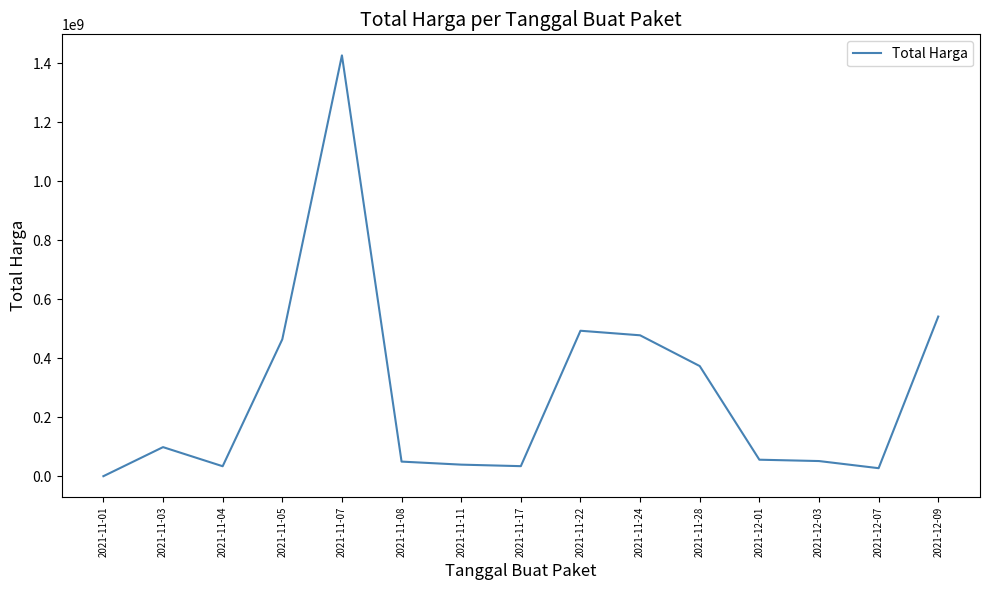

How many categories are shown in the chart?

15